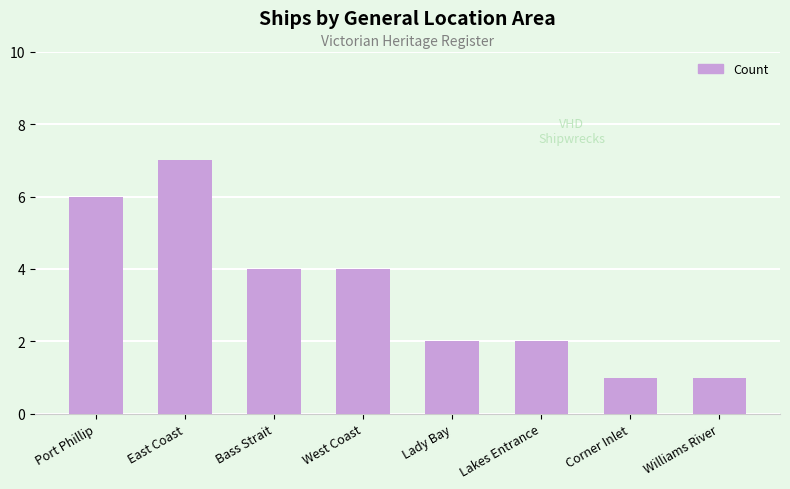

What is the difference between the maximum and minimum values?

6